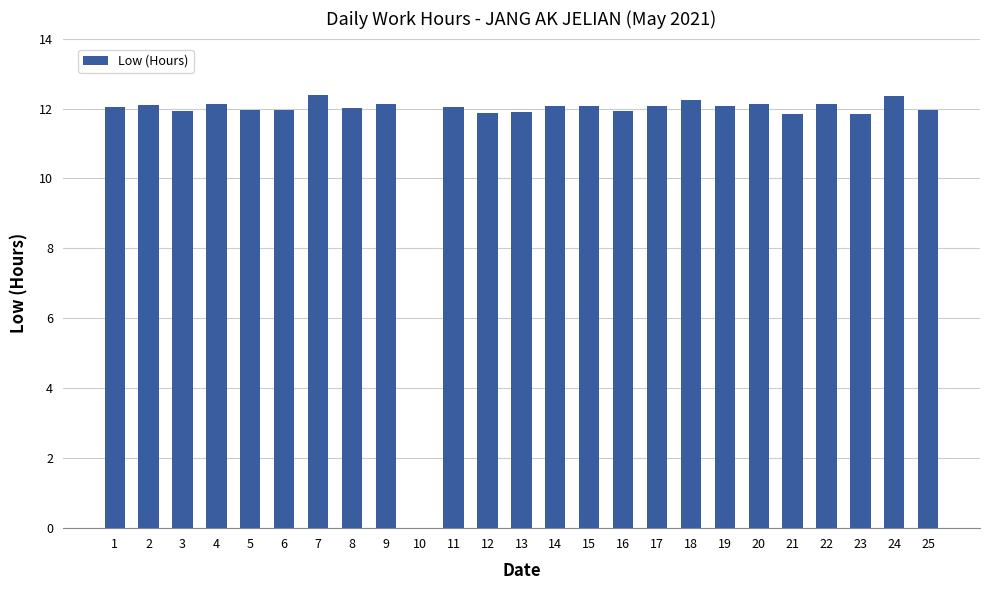

What is the average value?

11.6